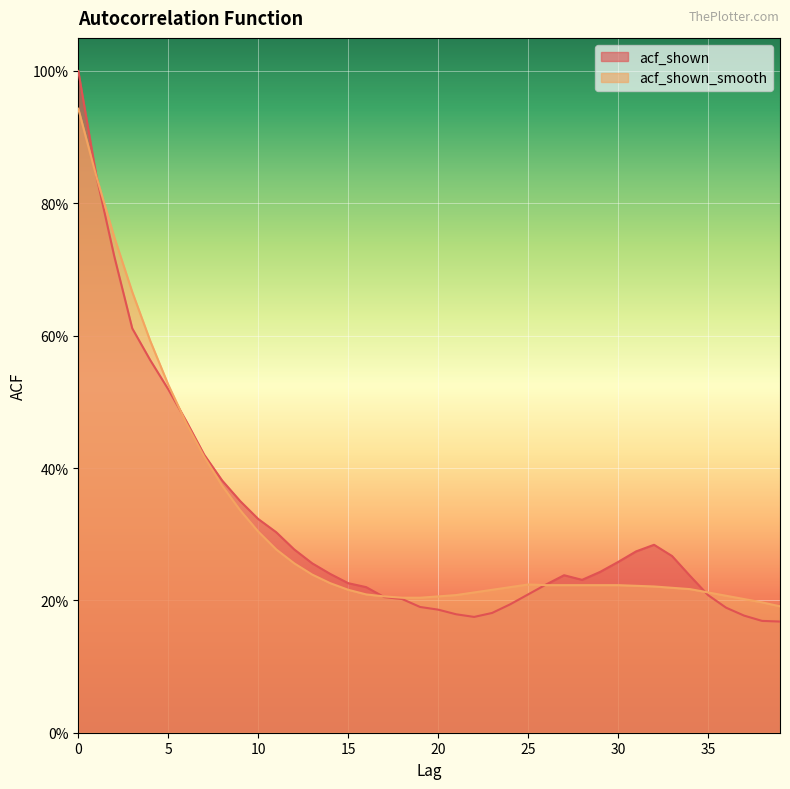

Does the chart display data point markers on the line(s)?

No